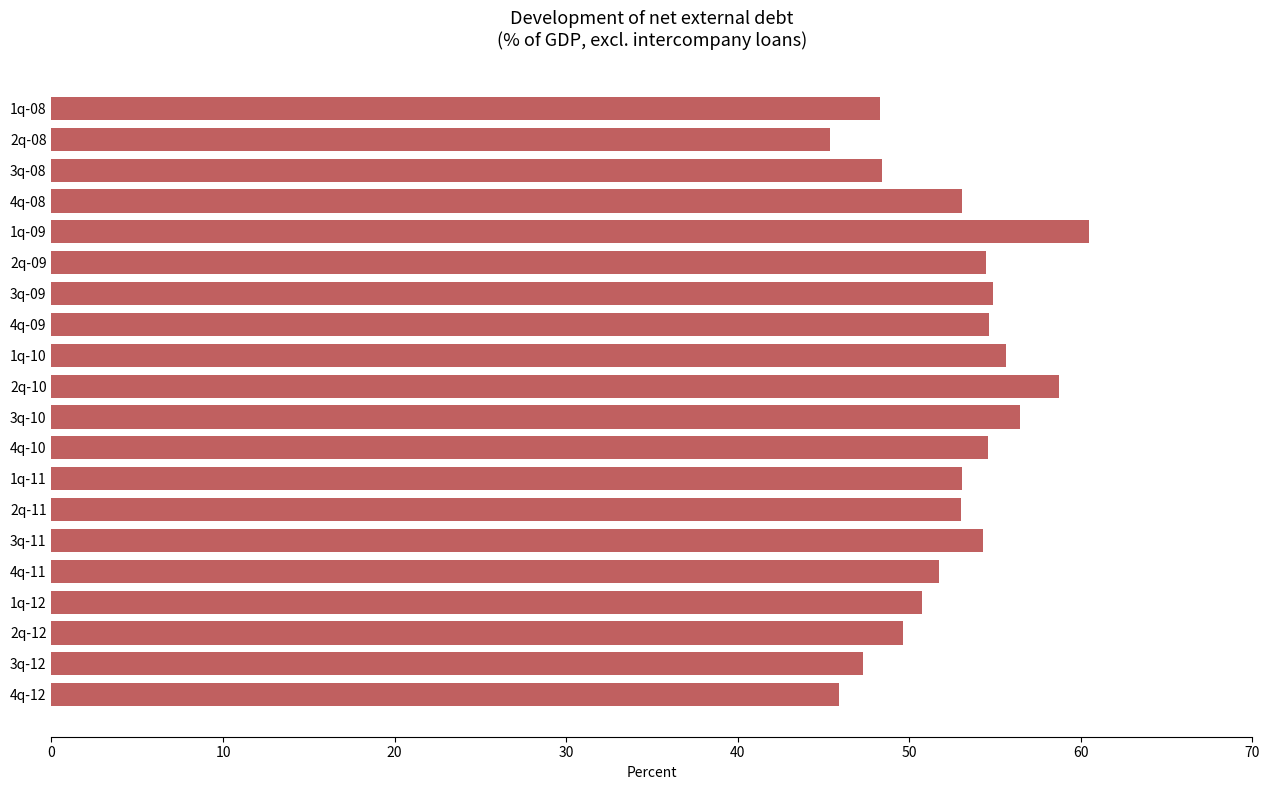

What is the maximum value shown in the chart?

60.5